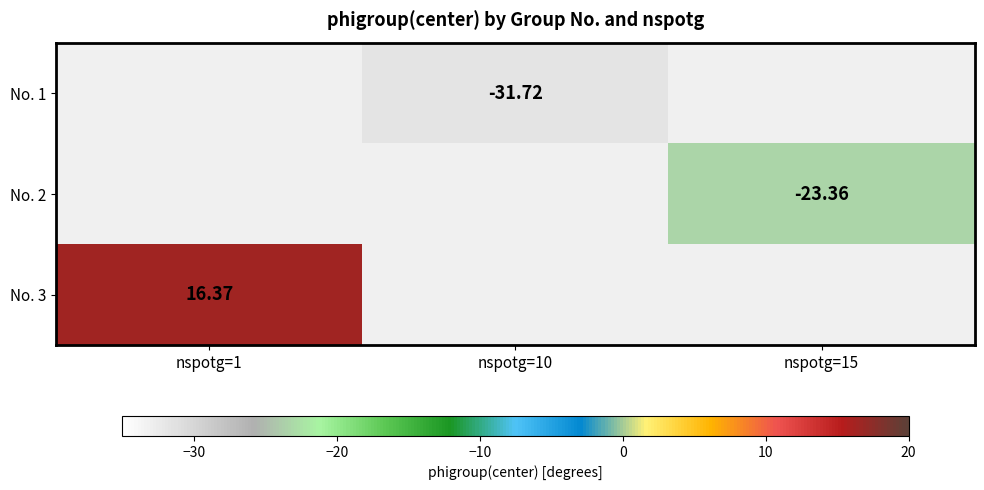

True or false: No. 3 has a value of 6.0 at nspotg=1.

False